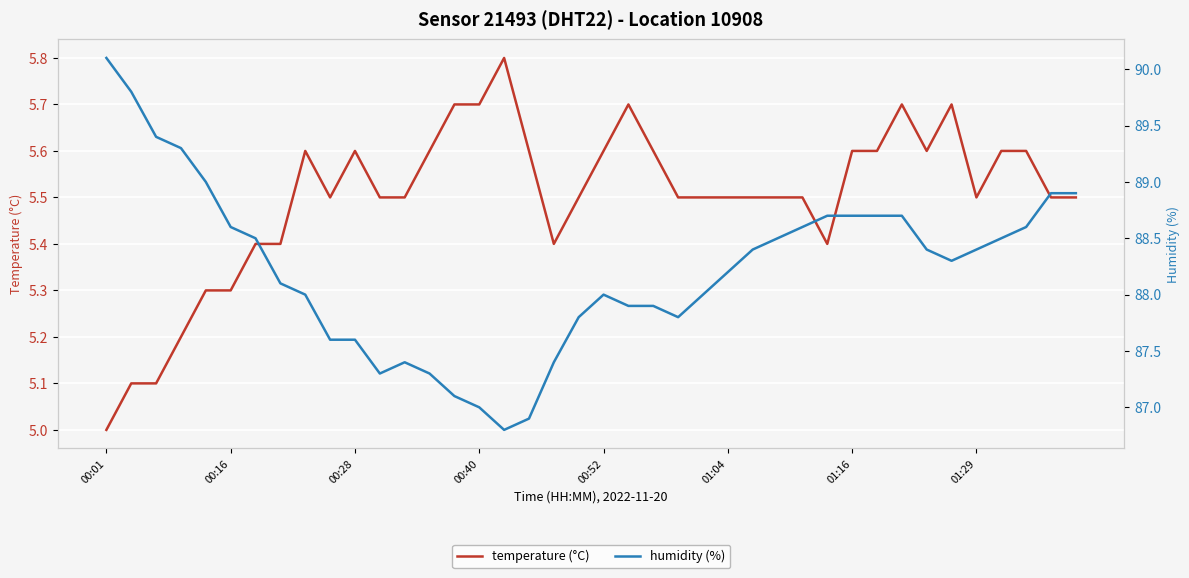

Rank the series by their average value, from lowest to highest.

temperature (°C), humidity (%)